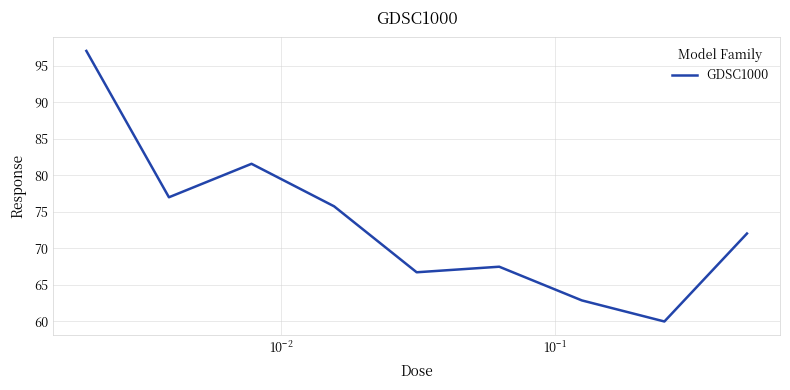

What is the smallest value displayed?

60.0